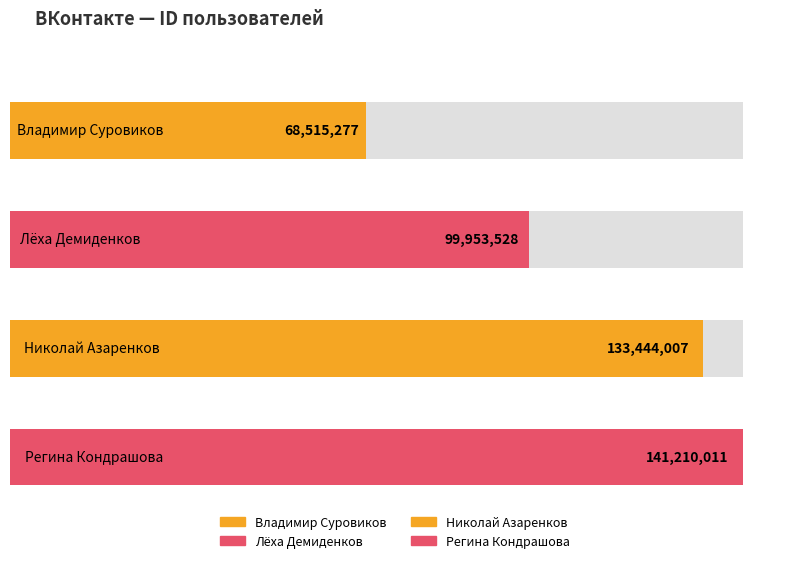

What is the maximum value shown in the chart?

141210011